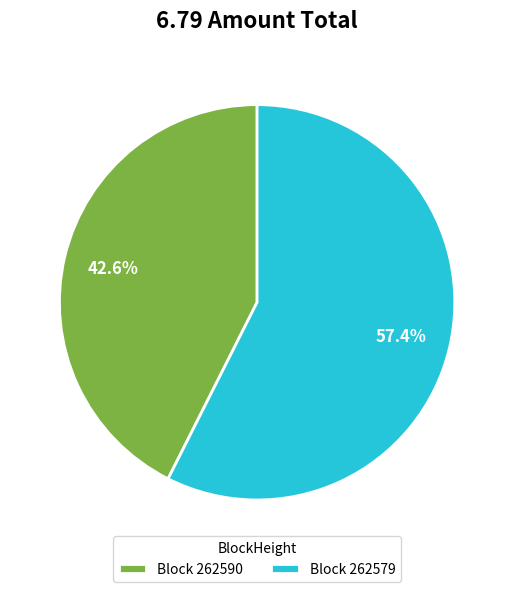

What is the total percentage of Block 262579 and Block 262590?

100.0%